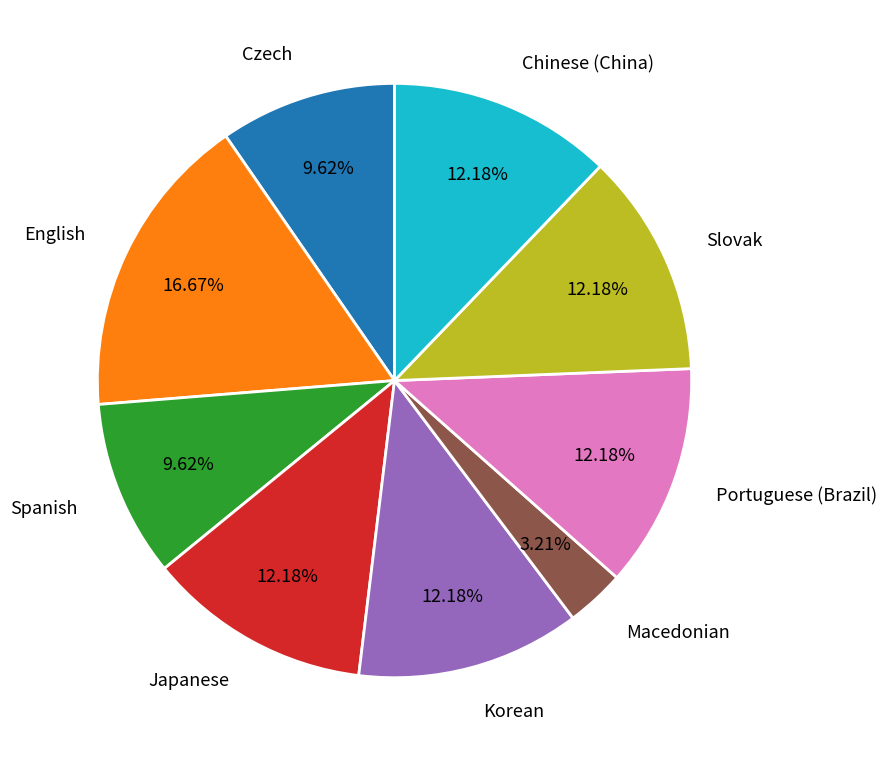

Between Macedonian and Slovak, which is larger?

Slovak